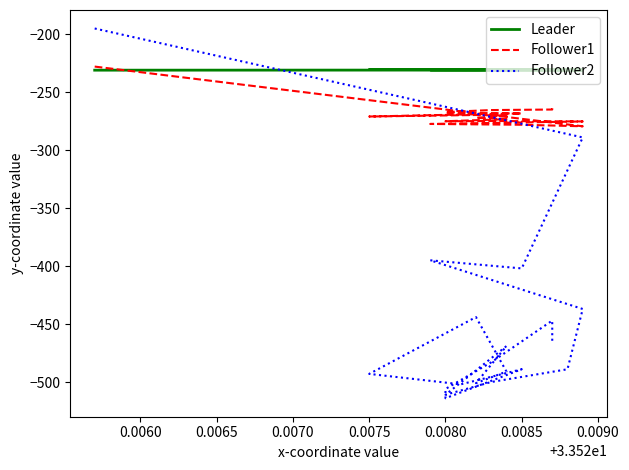

What is the difference between the maximum and minimum values in the Follower1 series?

51.5